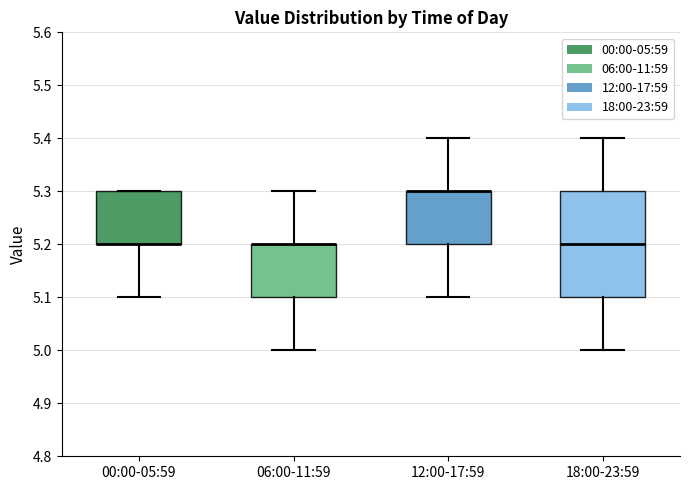

Where does the upper whisker of the box for 06:00-11:59 end on the y-axis? The values are not printed on the chart, so give them approximately, as read against the axis.

5.3